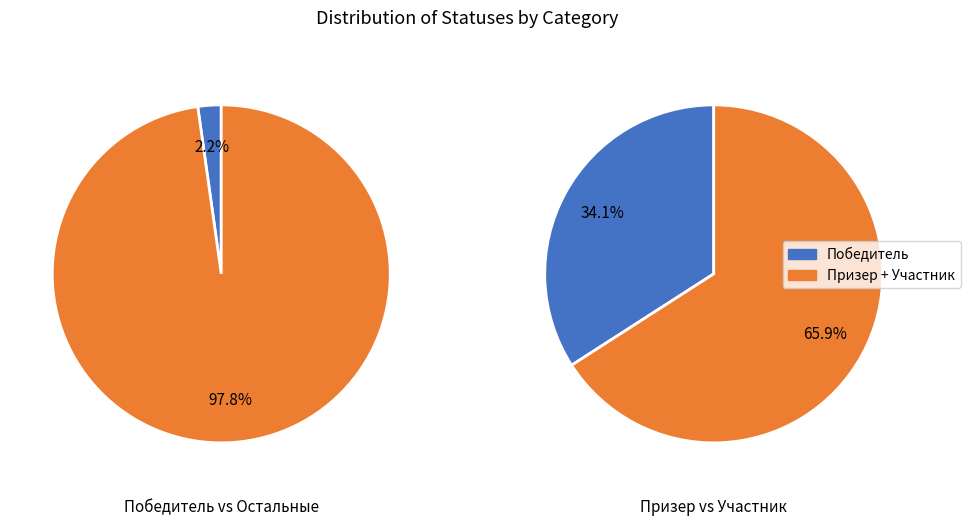

True or false: Призер accounts for 26% of the total.

False